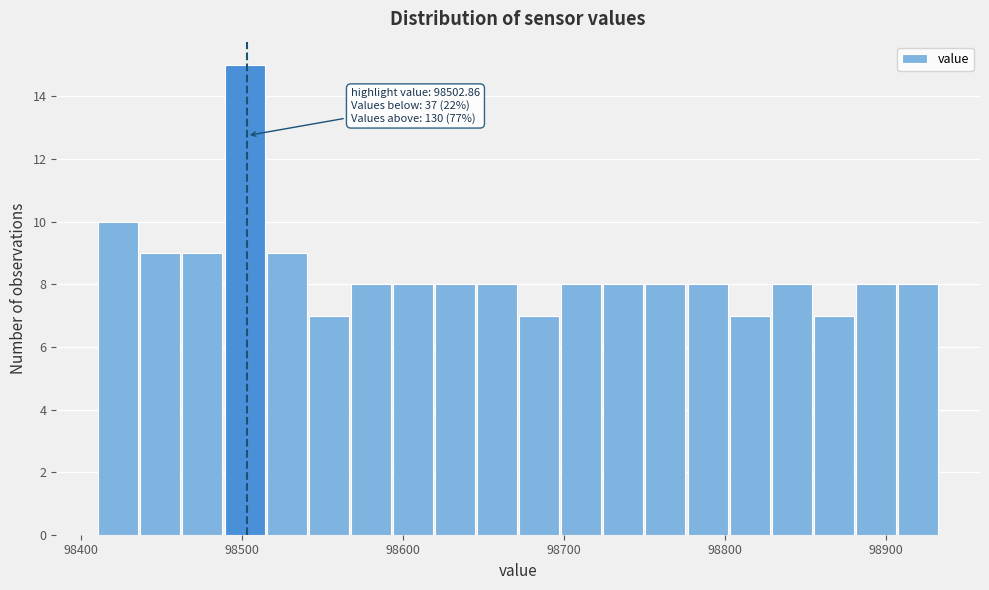

Around what value on the x-axis is the tallest bar? Give the approximate position of its centre, as read against the axis.

98500